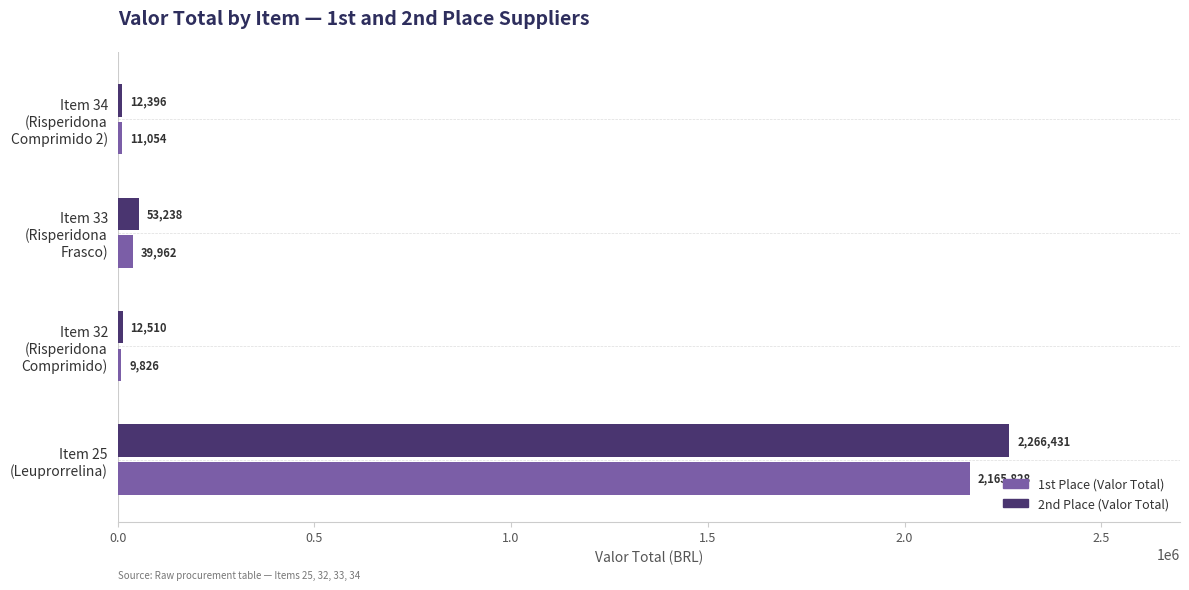

At how many categories does at least one series exceed 1306267?

1